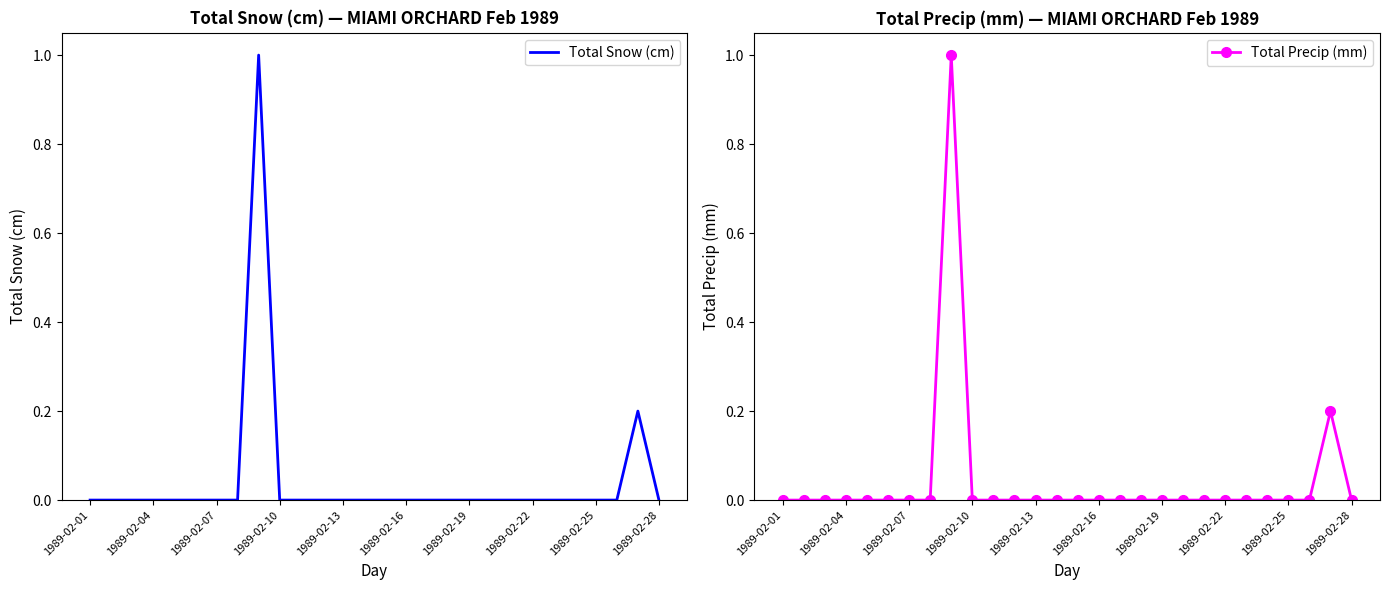

What is the difference between the second highest and minimum values in the Total Precip (mm) series?

0.2